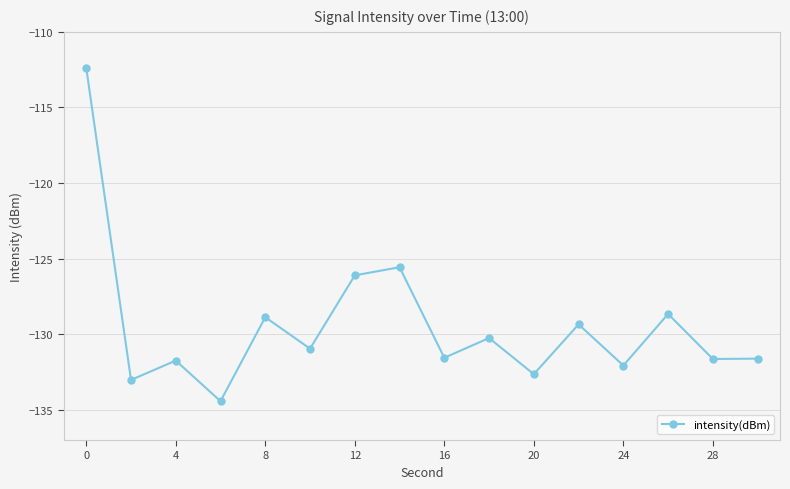

What is the sum of all values?

-2070.9